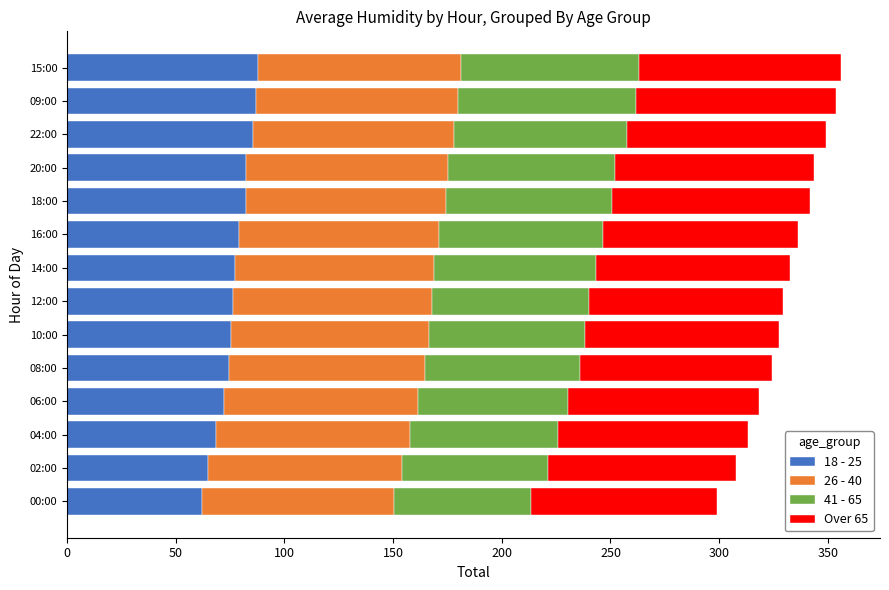

What is the sum of the 18 - 25 values at 12:00 and 00:00?

138.6